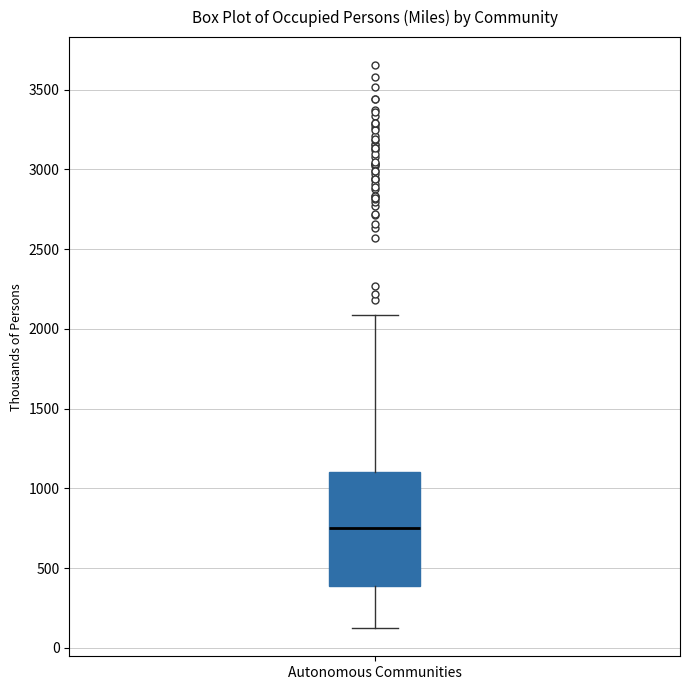

Read this box plot against the y-axis: the position of the median line, the range covered by the box, and the ends of both whiskers. The values are not printed on the chart, so give them approximately, as read against the axis.

median 750, box 400 to 1100, whiskers 100 to 2100